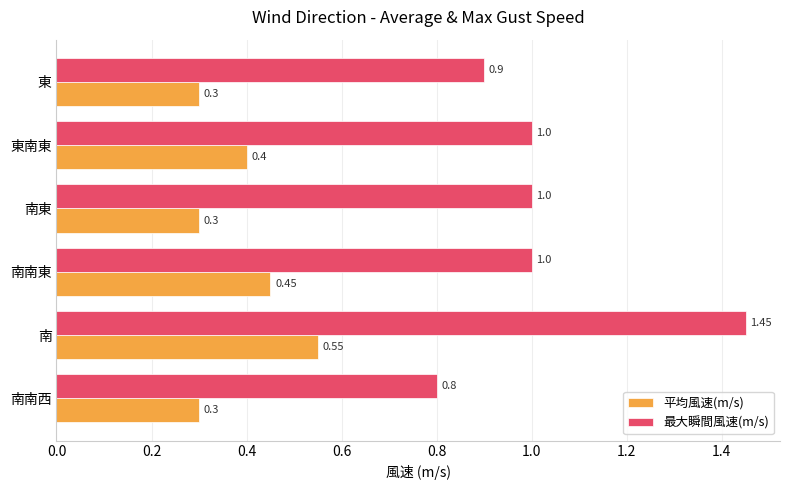

Which series has the widest spread of values?

最大瞬間風速(m/s)